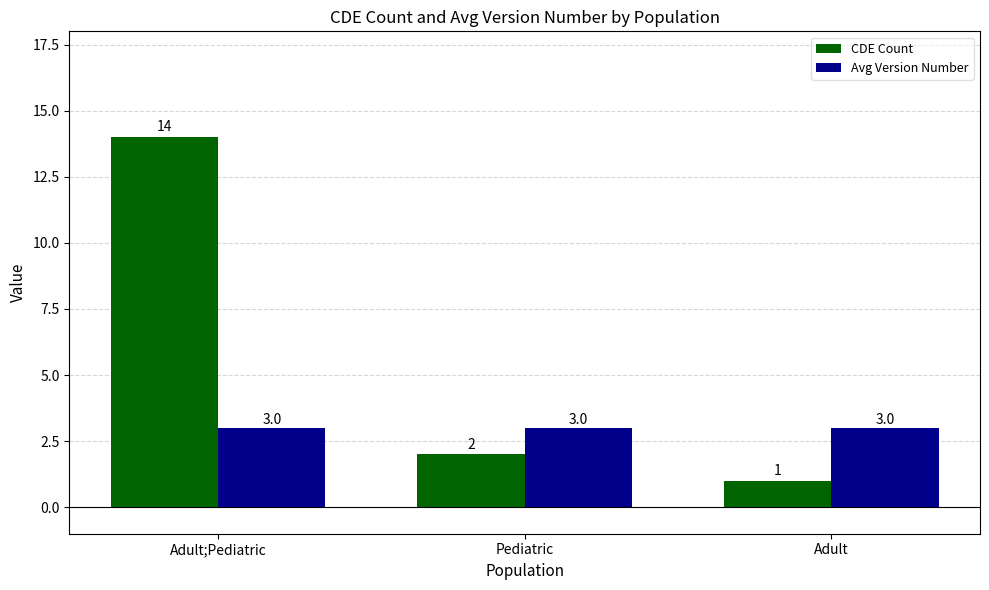

Rank the series by their maximum value, from lowest to highest.

Avg Version Number, CDE Count